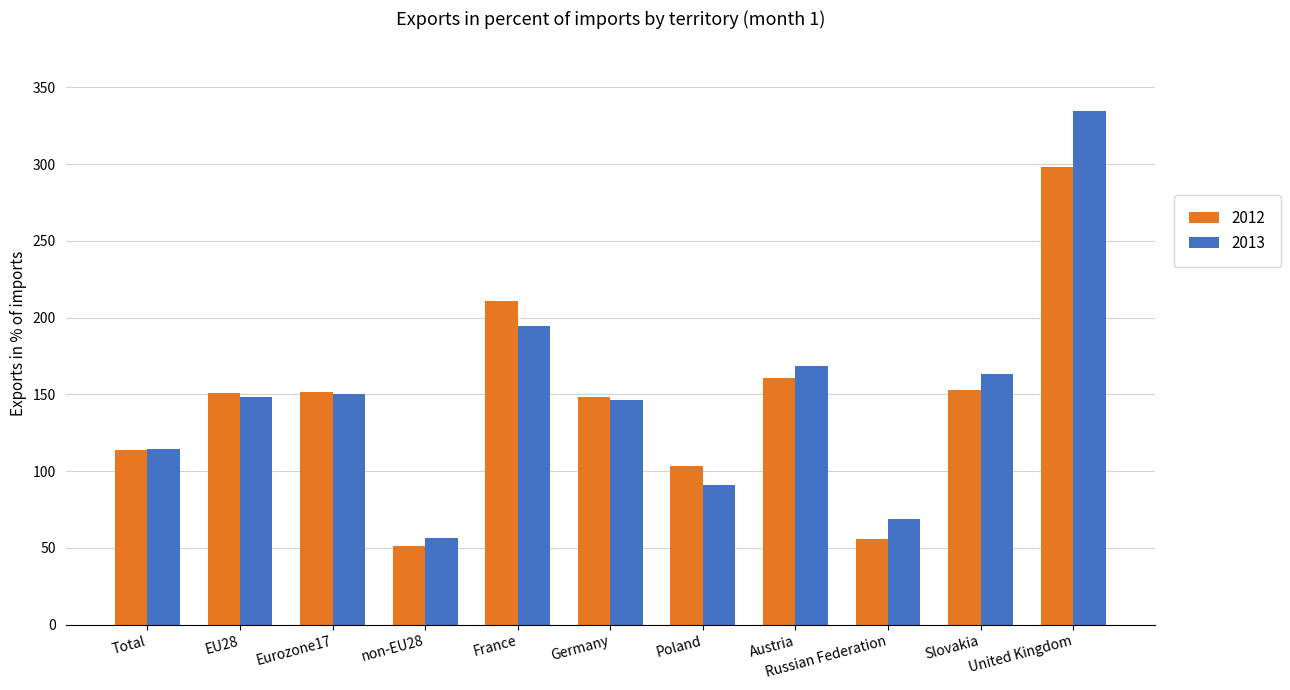

Which label corresponds to the smallest value in the chart?

non-EU28